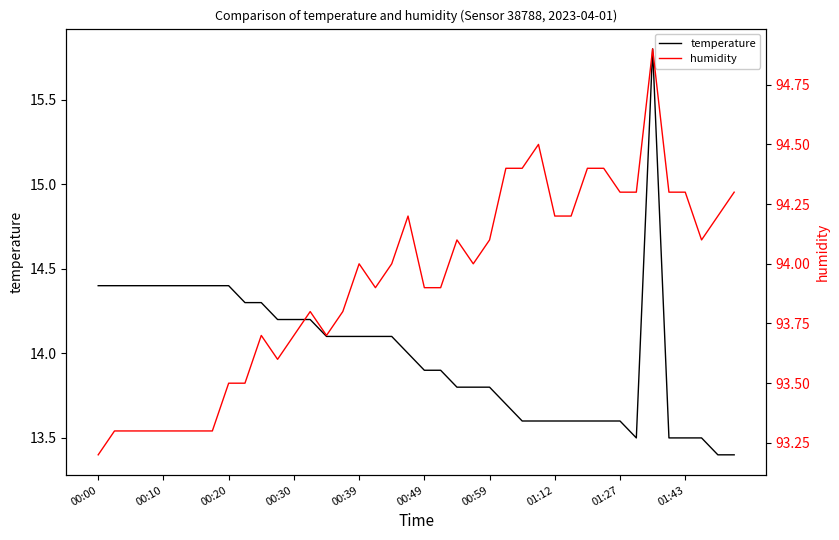

What is the minimum value for temperature?

13.4